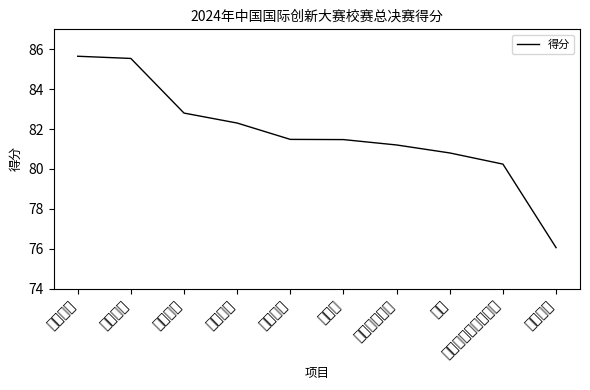

Reading left to right, list all the values displayed in this chart.

85.7	85.5	82.8	82.3	81.5	81.5	81.2	80.8	80.2	76.0